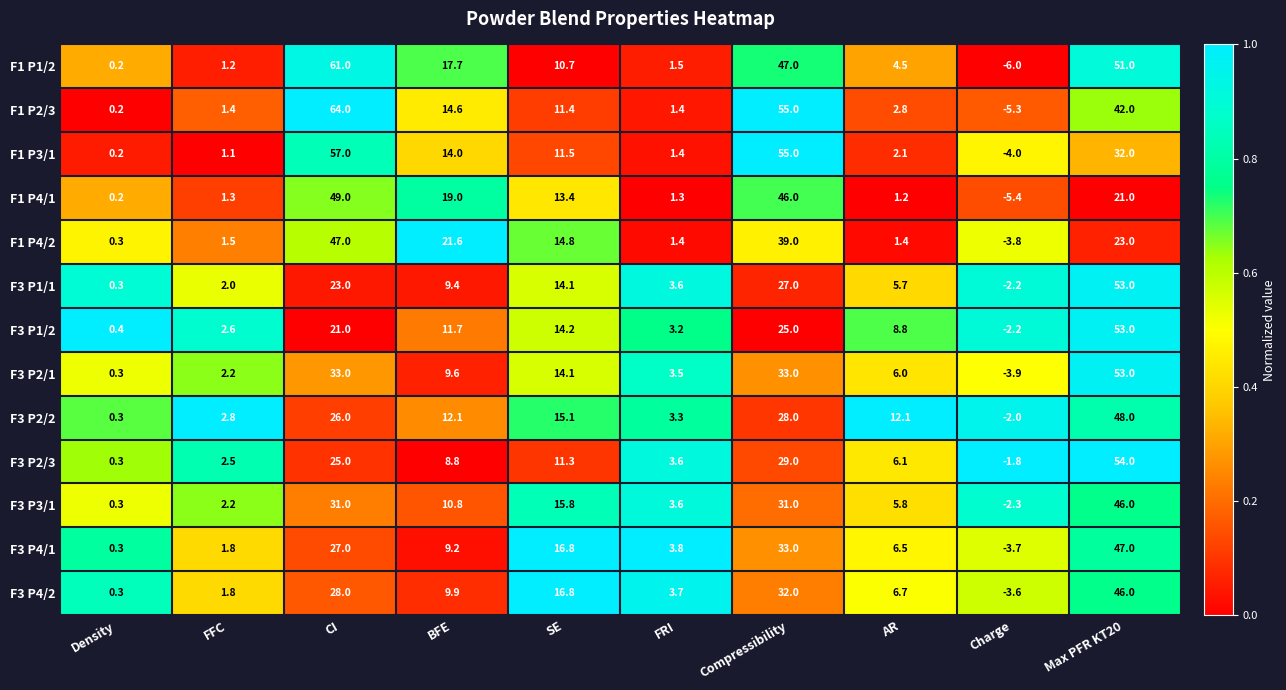

Which category has the highest value across all series?

CI